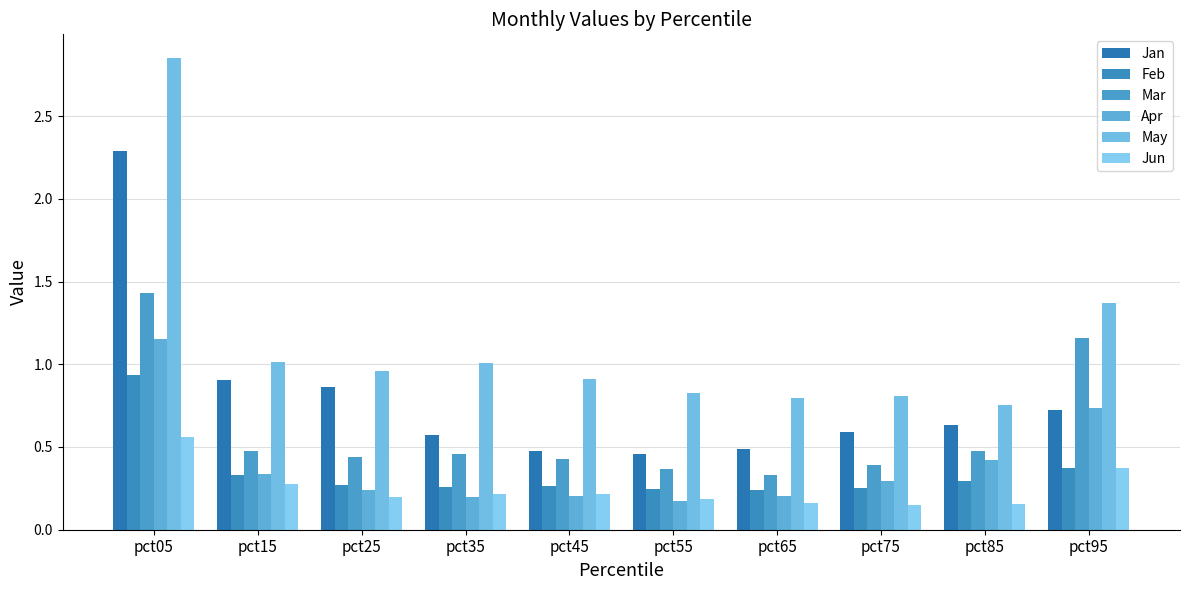

How many Jun values are between 0 and 1?

10